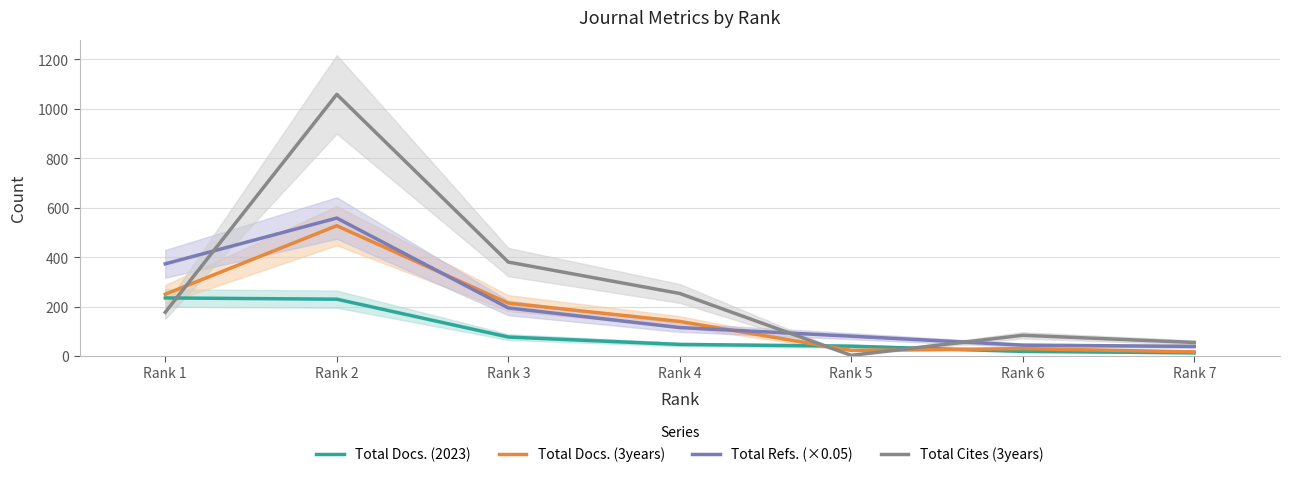

In Total Docs. (3years), how many points are higher than both neighbors (excluding endpoints)?

2